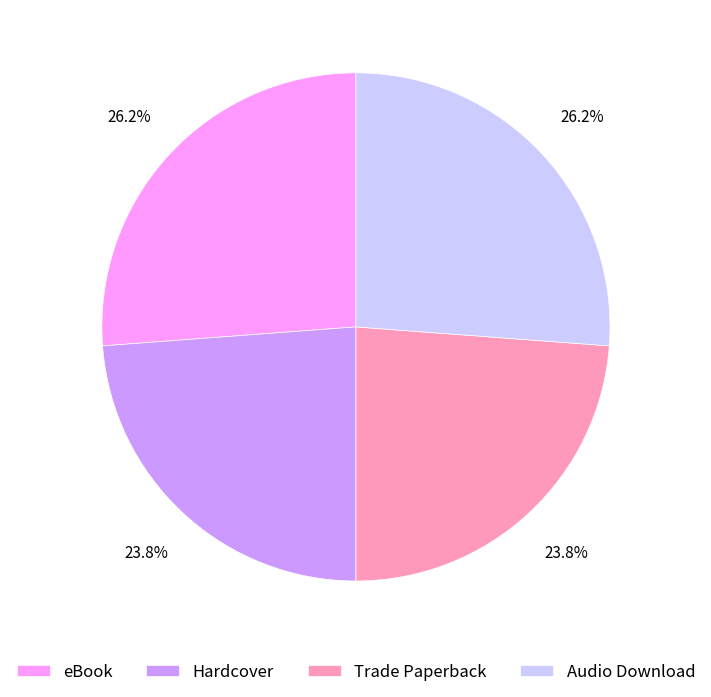

To the nearest percent, what portion does Trade Paperback represent?

24%